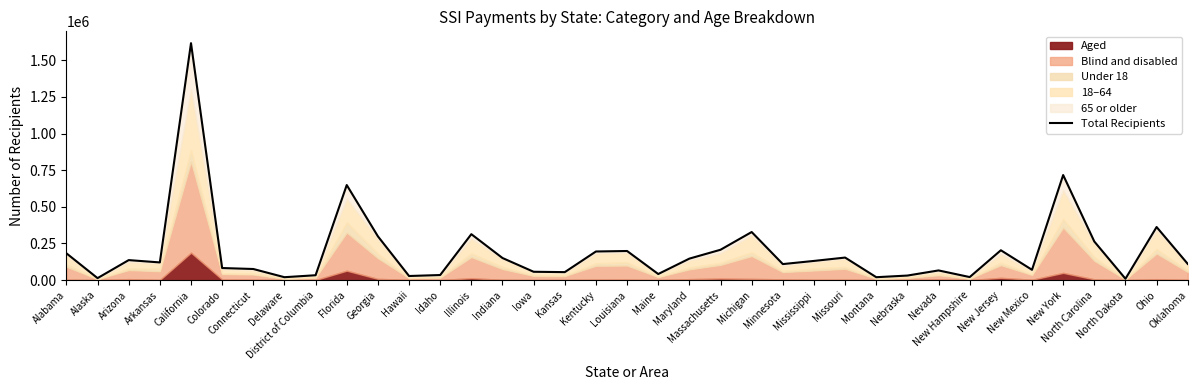

What is the difference between the second highest and second lowest values?

703667